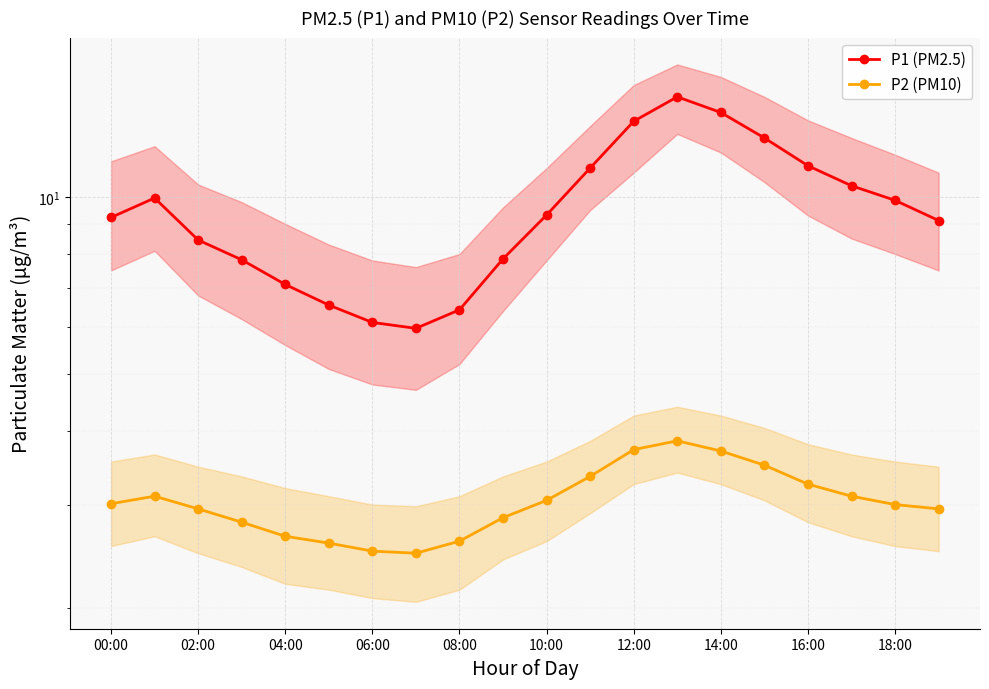

True or false: P1 (PM2.5) and P2 (PM10) cross at least once.

False